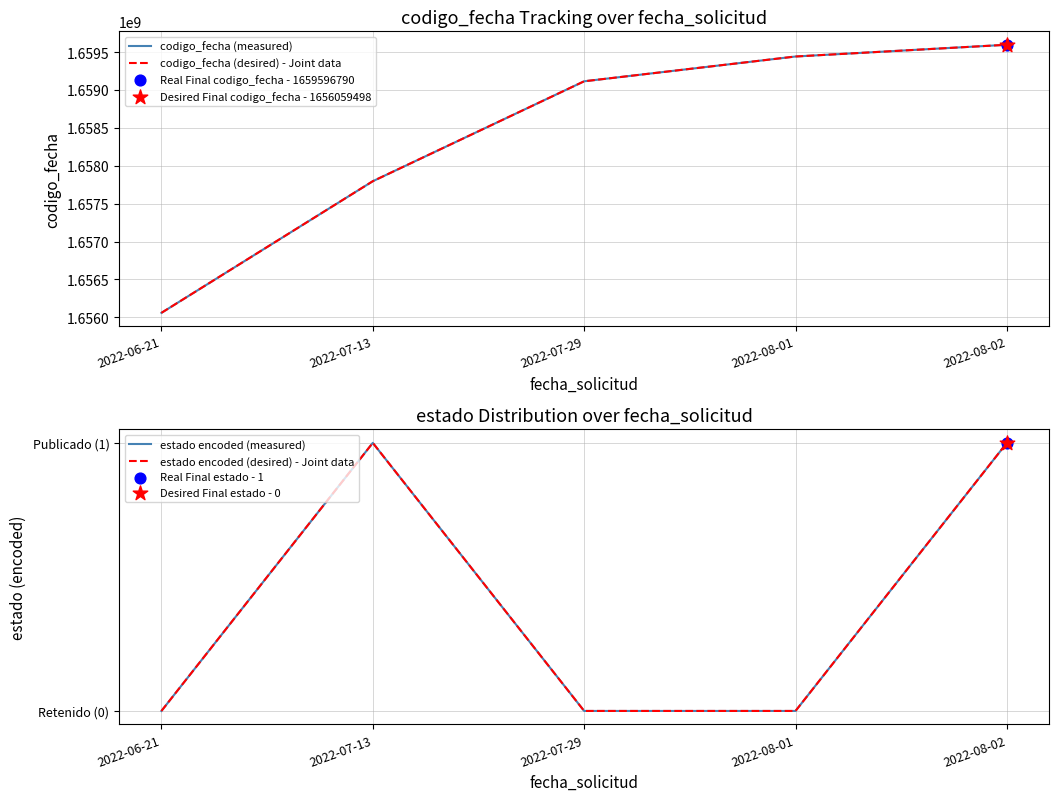

Which series reaches the maximum Y coordinate?

codigo_fecha (measured)